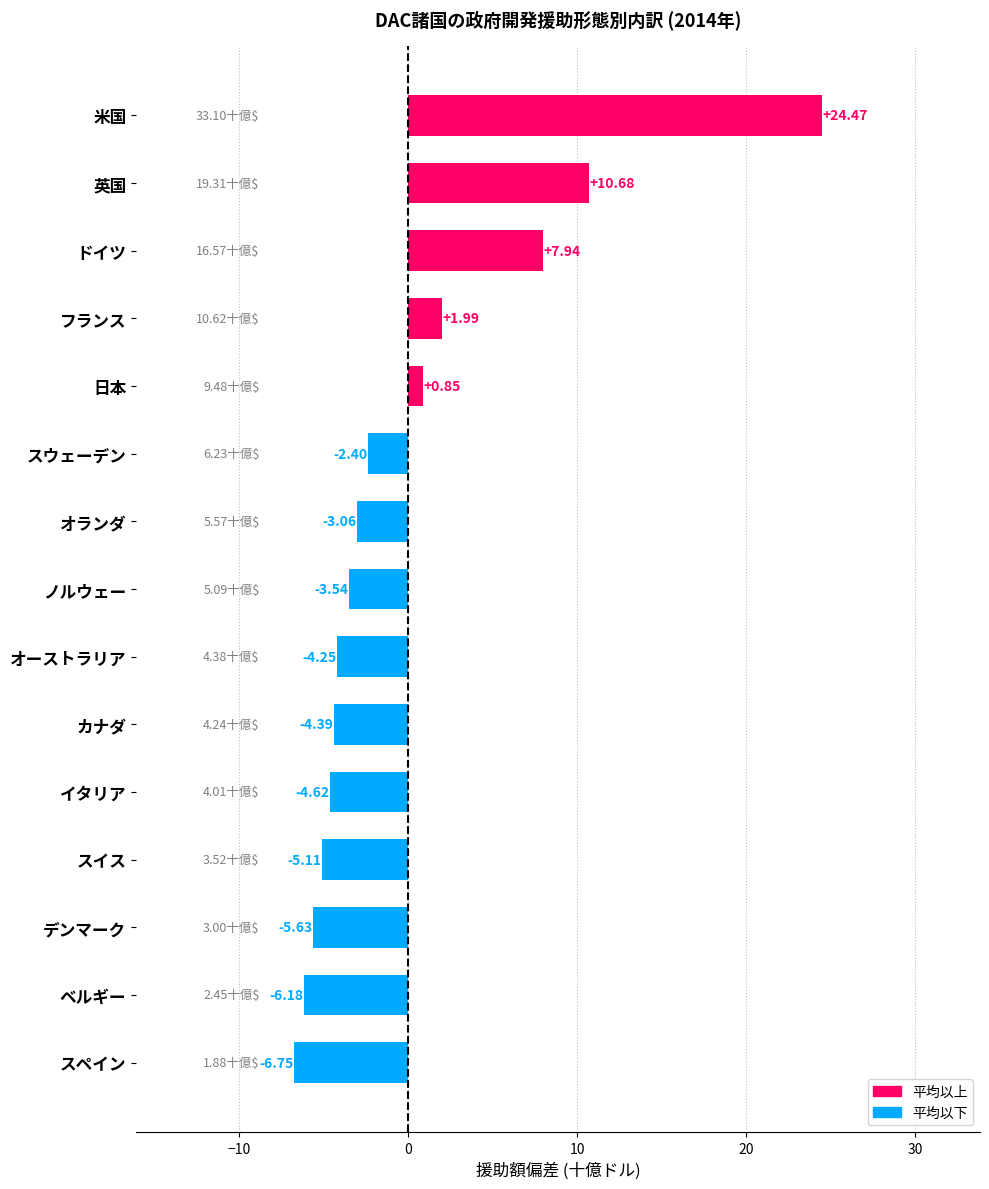

What is the label of the 15th bar from the top?

スペイン